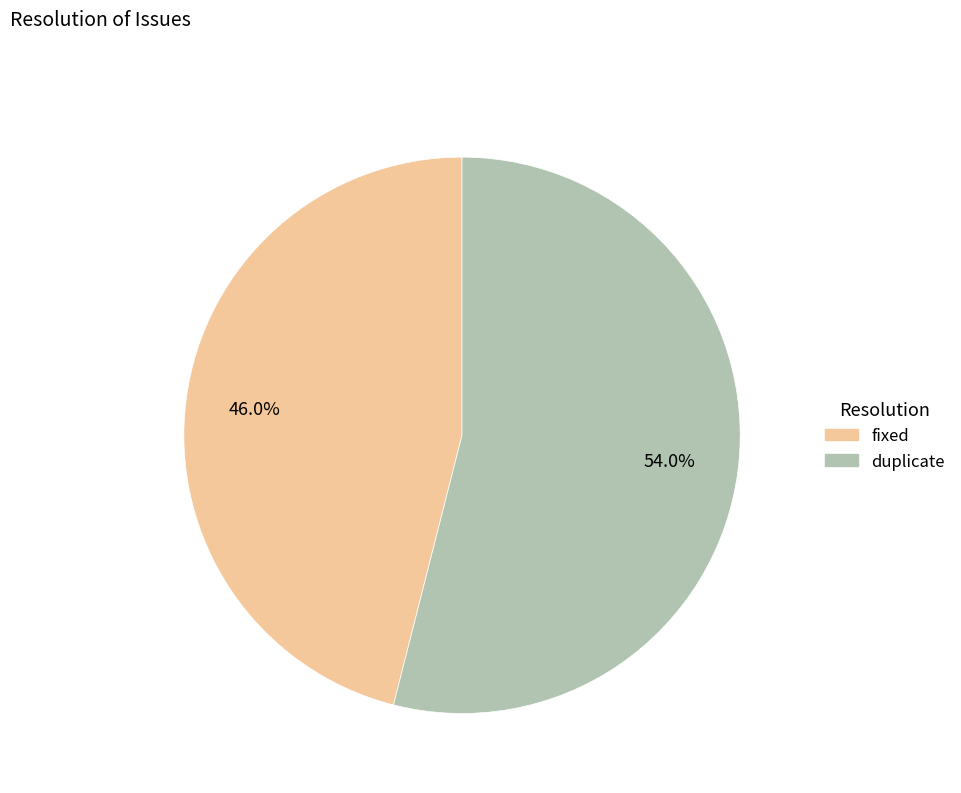

Does any single category account for the majority?

Yes